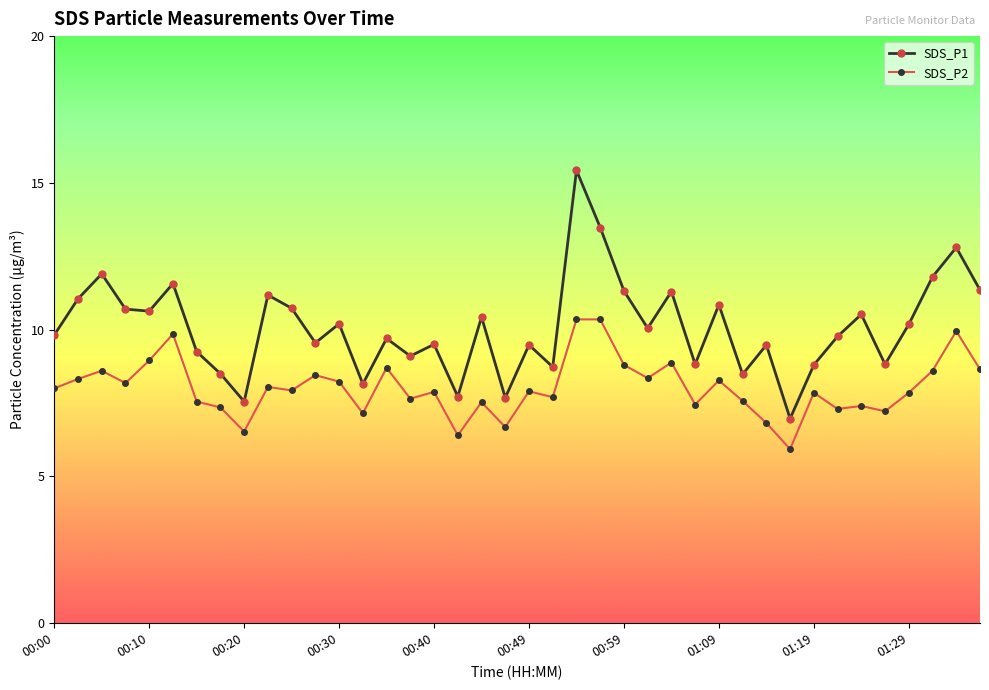

Which series has the largest total across all categories?

SDS_P1